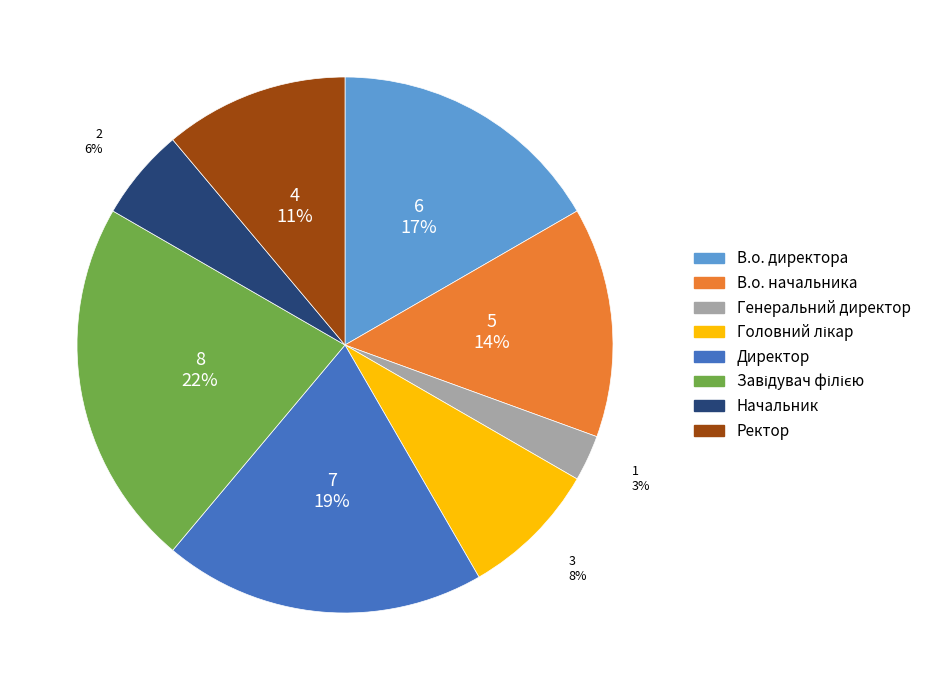

What is the ratio of the value at Генеральний директор to the value at Начальник?

0.5